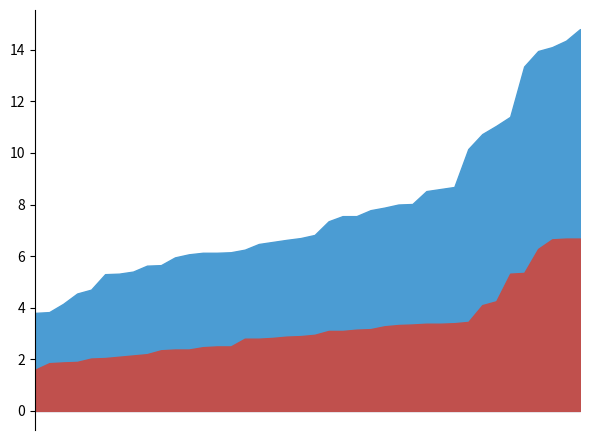

True or false: P2 and P1 cross at least once.

False